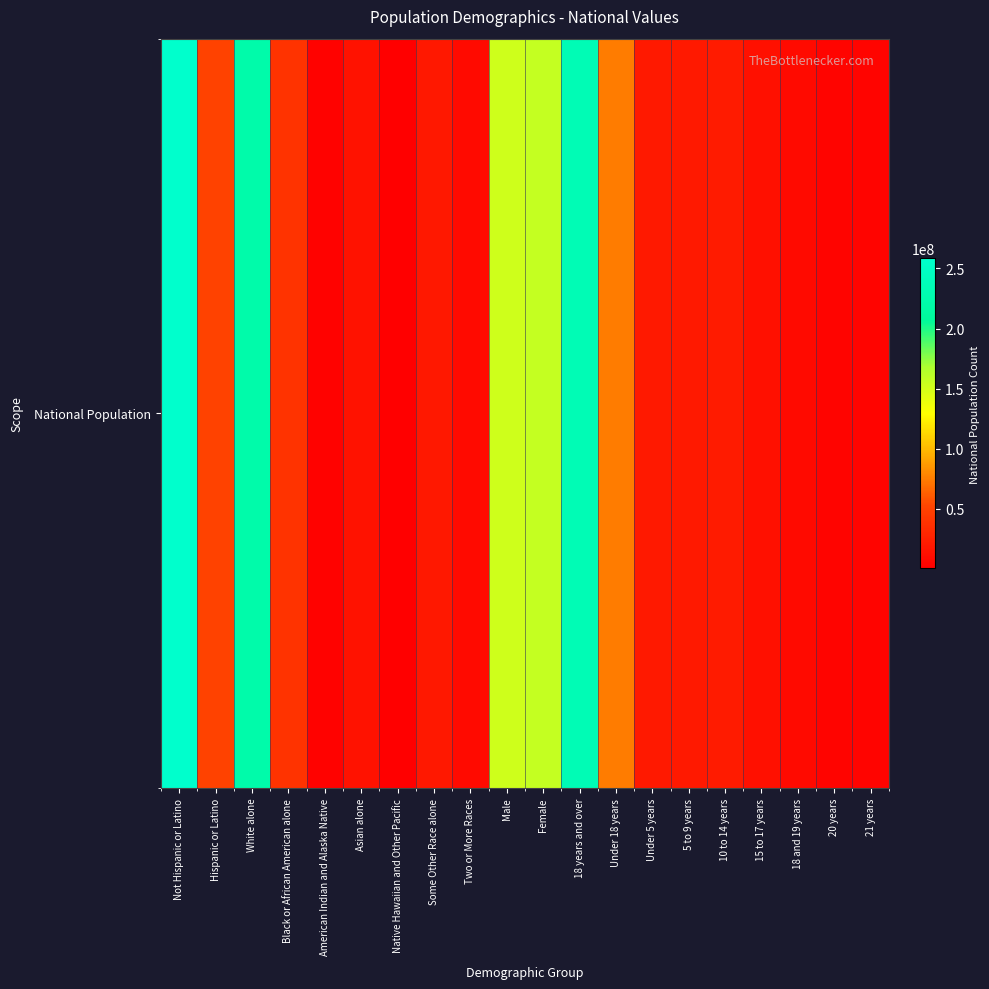

What is the difference between the values at 18 and 19 years and Black or African American alone?

29843230